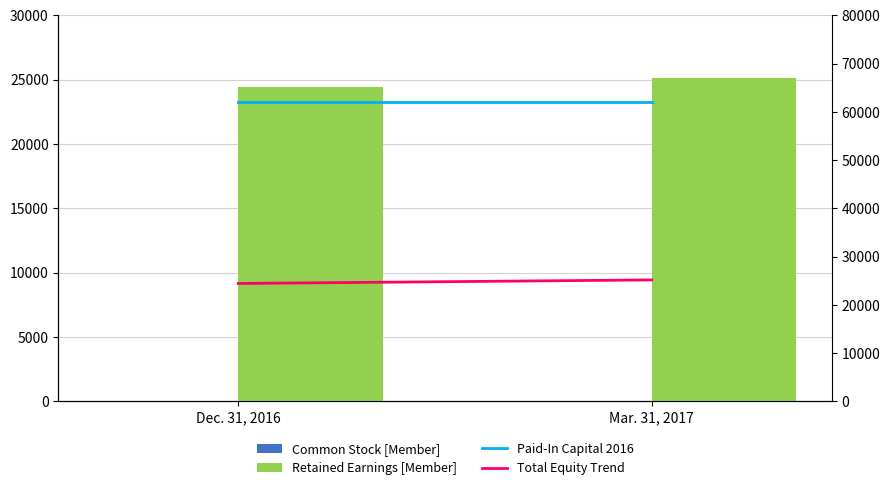

Rank the series by their maximum value, from highest to lowest.

Paid-In Capital 2016, Retained Earnings [Member], Total Equity Trend, Common Stock [Member]